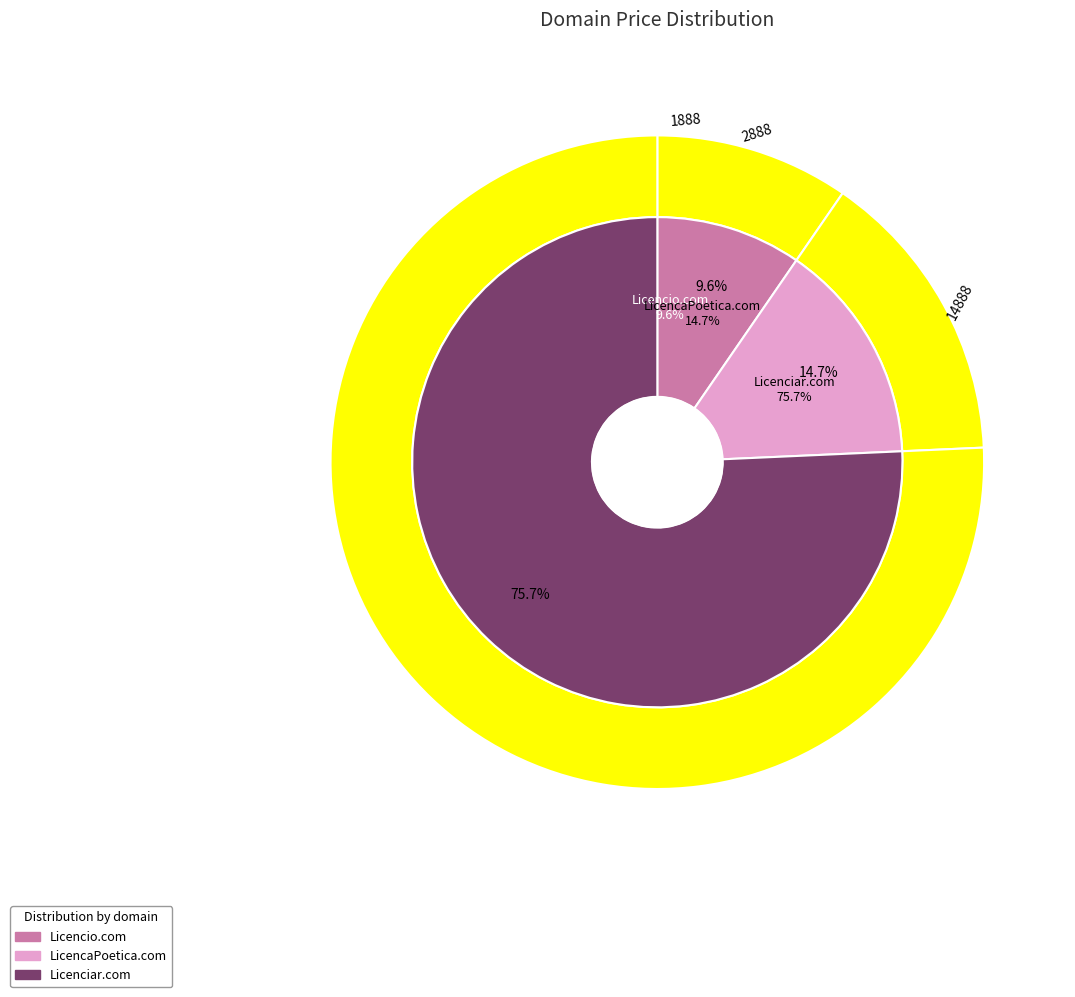

Rank the categories by value from highest to lowest.

Licenciar.com, LicencaPoetica.com, Licencio.com